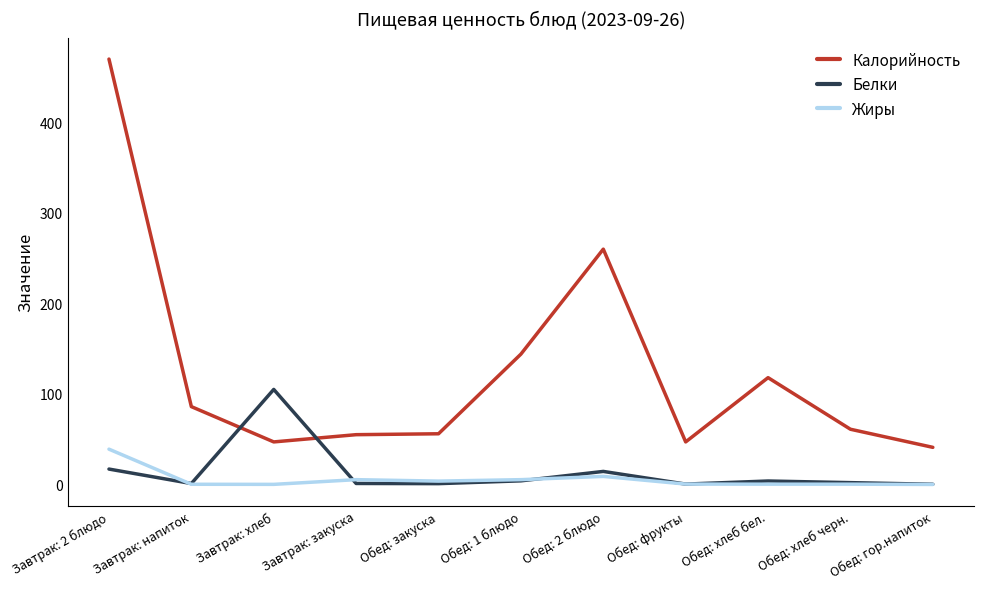

Count the number of categories in the chart.

11